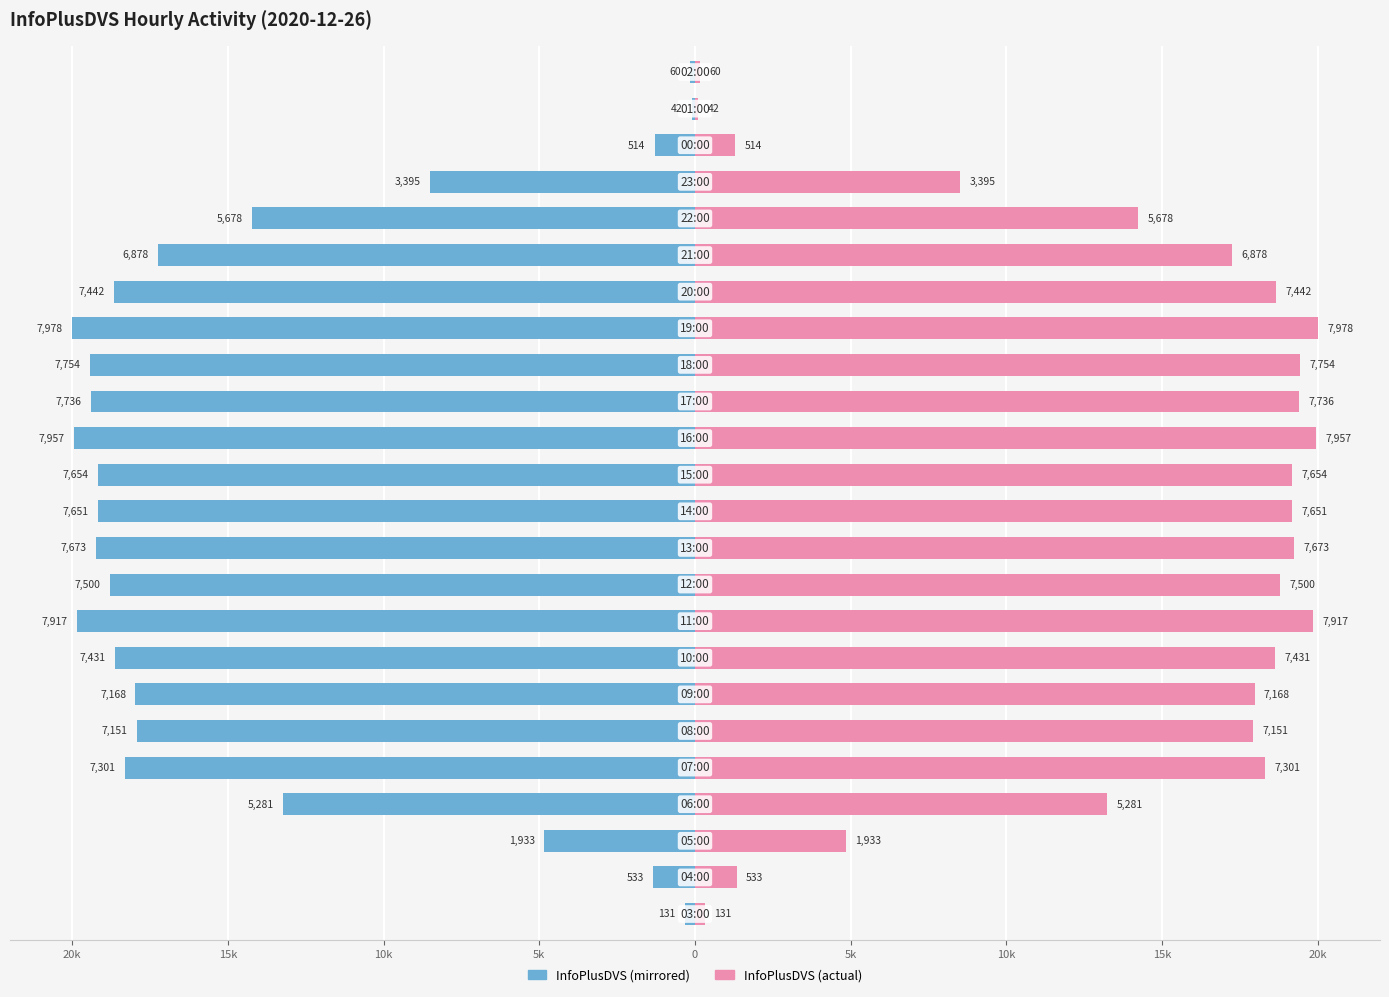

Rank the series by their maximum value, from highest to lowest.

InfoPlusDVS (right), InfoPlusDVS (left)